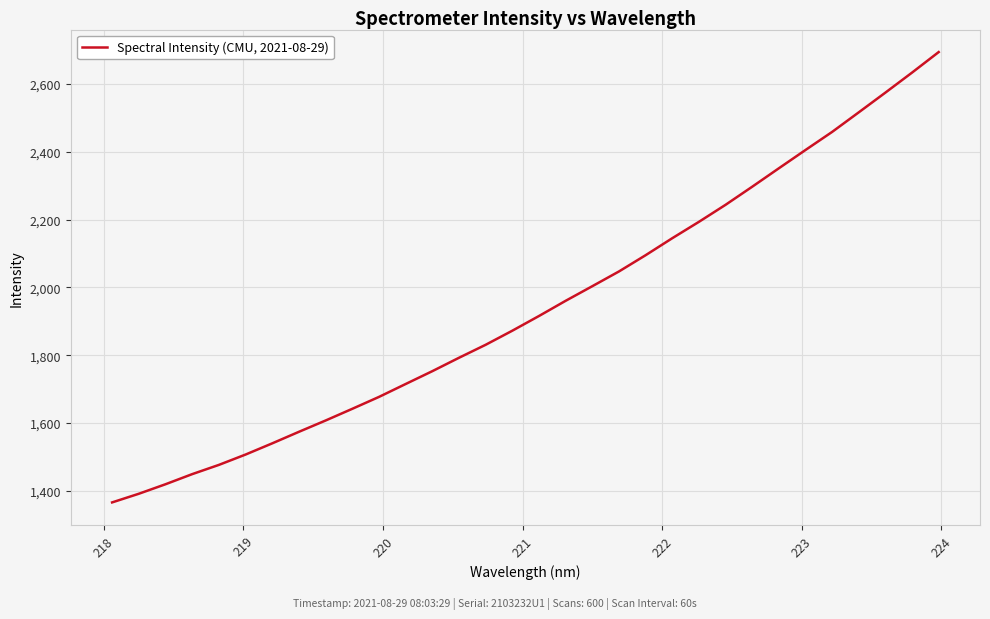

What is the difference between the maximum and minimum values?

1328.7